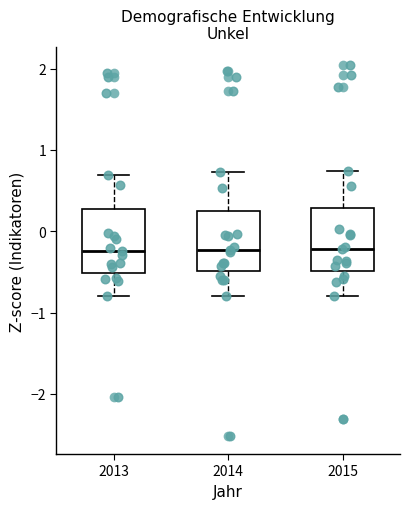

Reading left to right, transcribe this box plot: for each box, give where its median line is, the range the box spans, and where its two whiskers end, as read against the y-axis. The values are not printed on the chart, so give them approximately, as read against the axis.

2013: median -0.2, box -0.5 to 0.3, whiskers -0.8 to 0.7
2014: median -0.2, box -0.5 to 0.3, whiskers -0.8 to 0.7
2015: median -0.2, box -0.5 to 0.3, whiskers -0.8 to 0.7